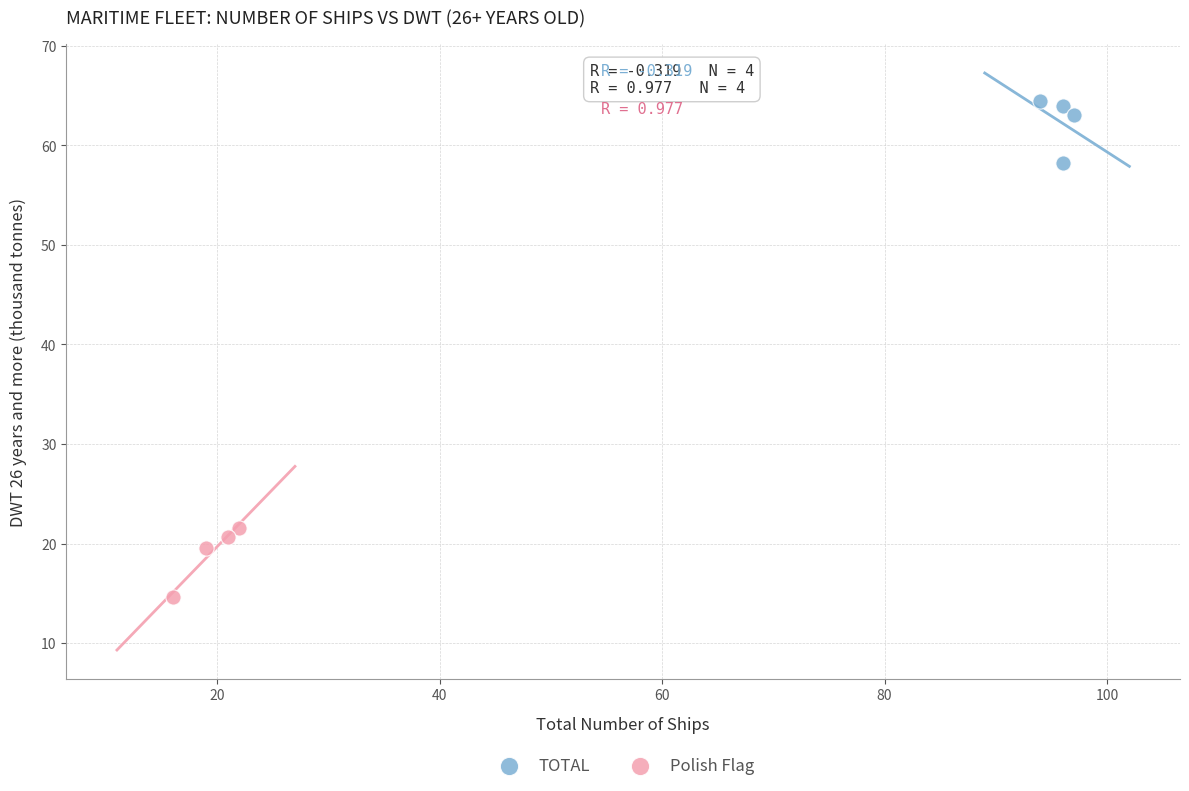

Which series contains the highest Y value?

TOTAL